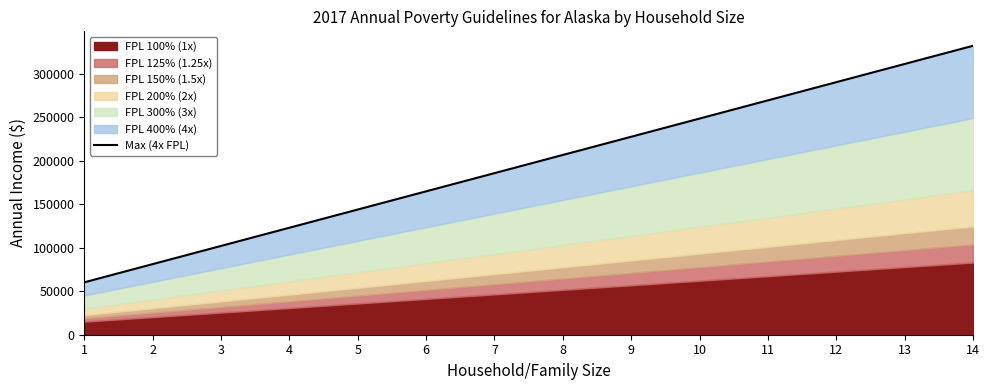

Reading left to right, list all the values displayed in this chart.

1=60240	2=81160	3=102080	4=123000	5=143920	6=164840	7=185760	8=206680	9=227600	10=248520	11=269440	12=290360	13=311280	14=332200